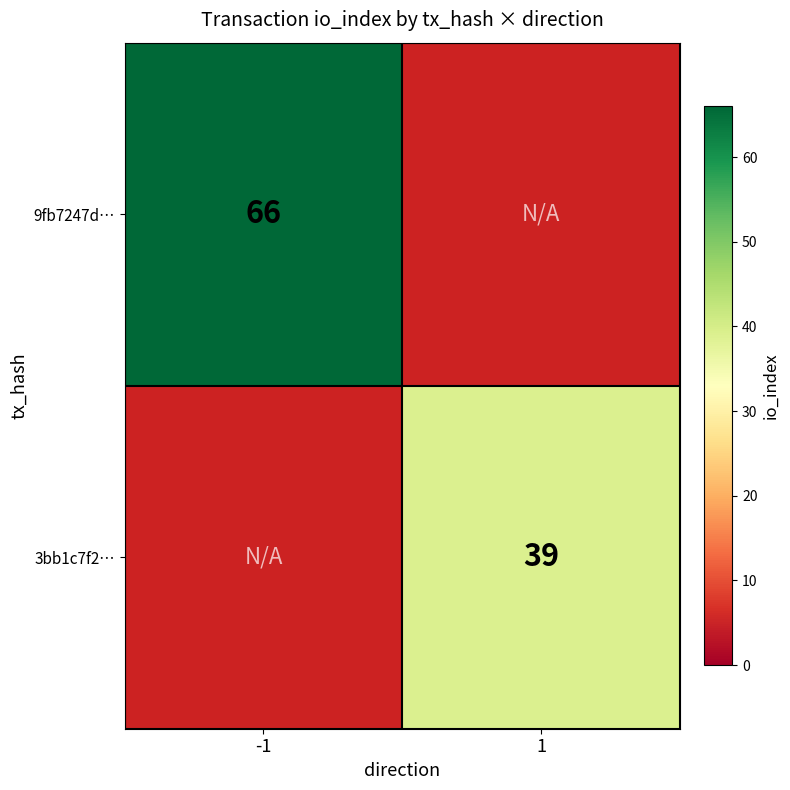

At how many categories does at least one series exceed 54?

1